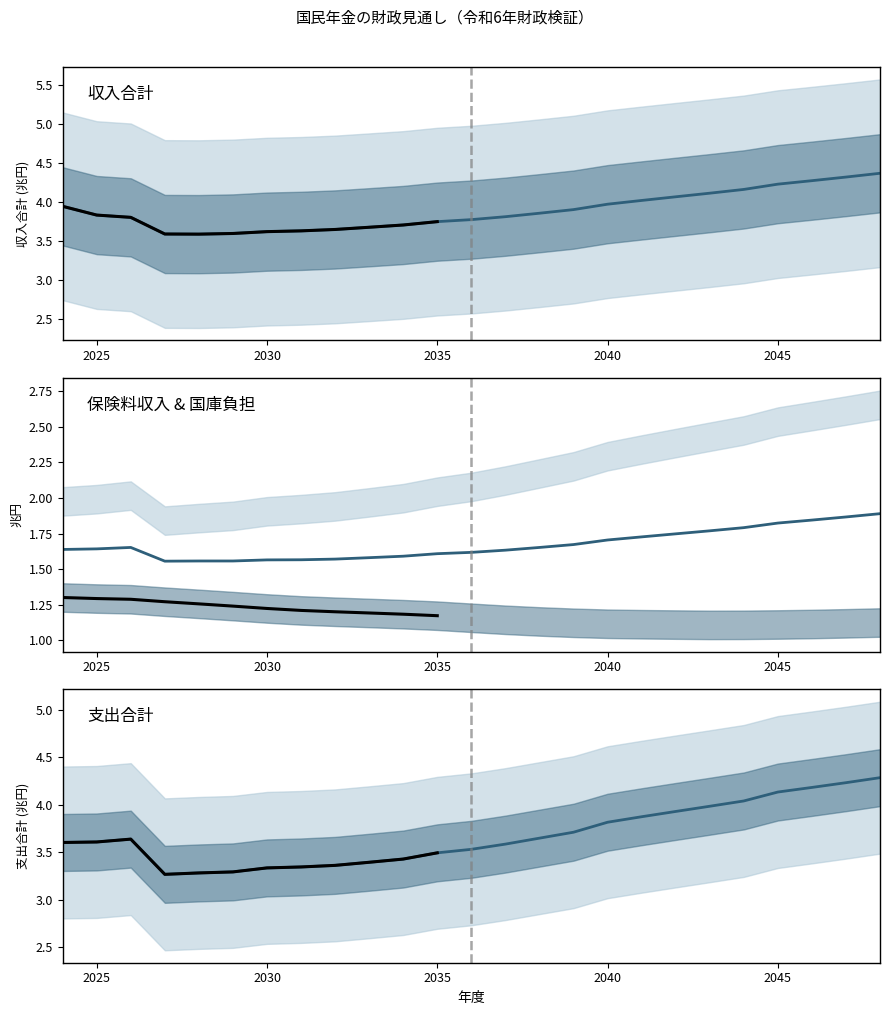

True or false: 支出合計 and 収入合計 intersect in this chart.

False